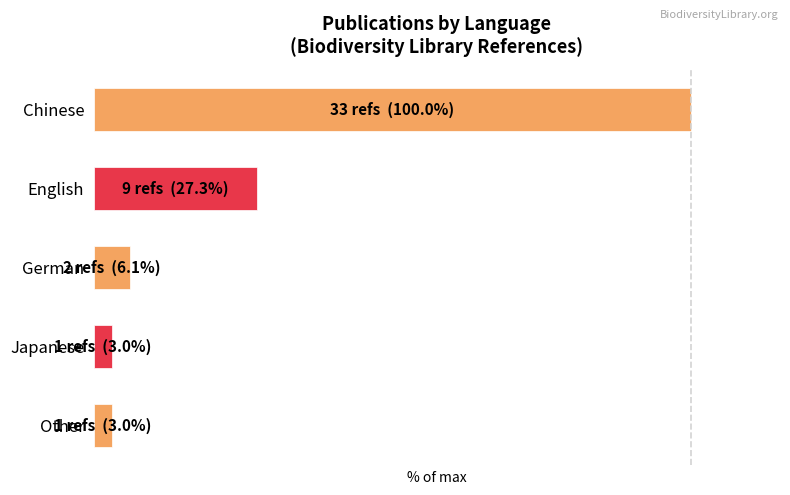

List the labels in order of value, largest first.

Chinese, English, German, Japanese, Other